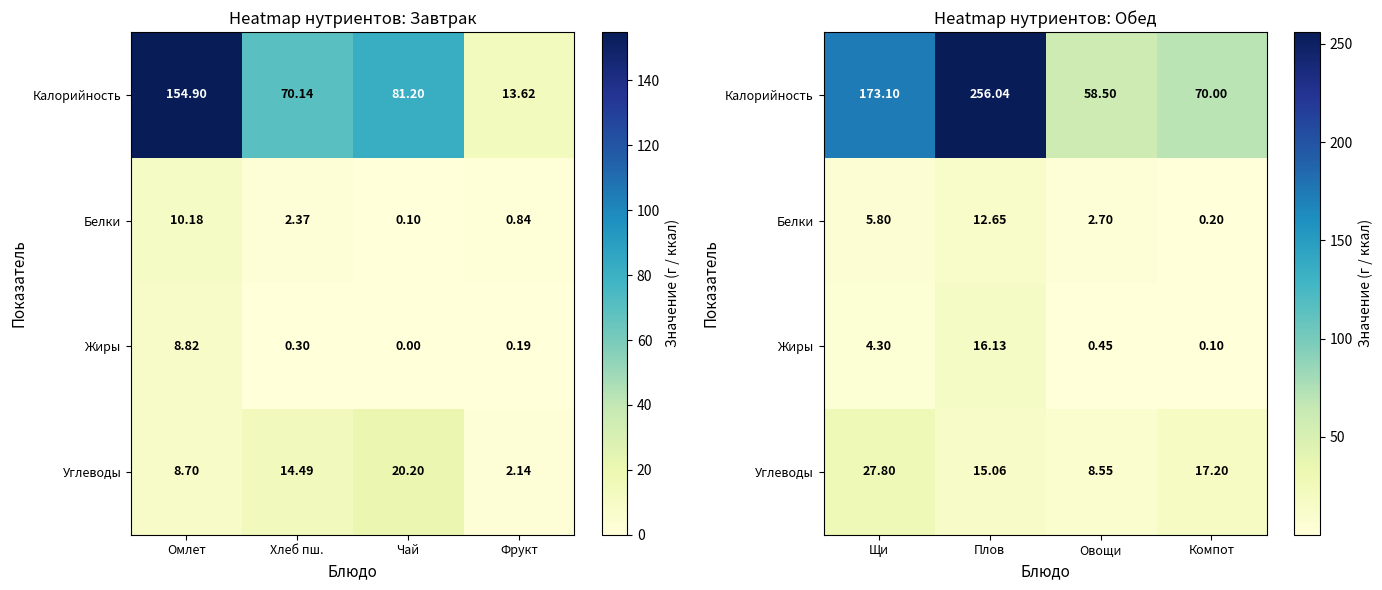

Between Фрукт and Омлет, which is larger?

Омлет